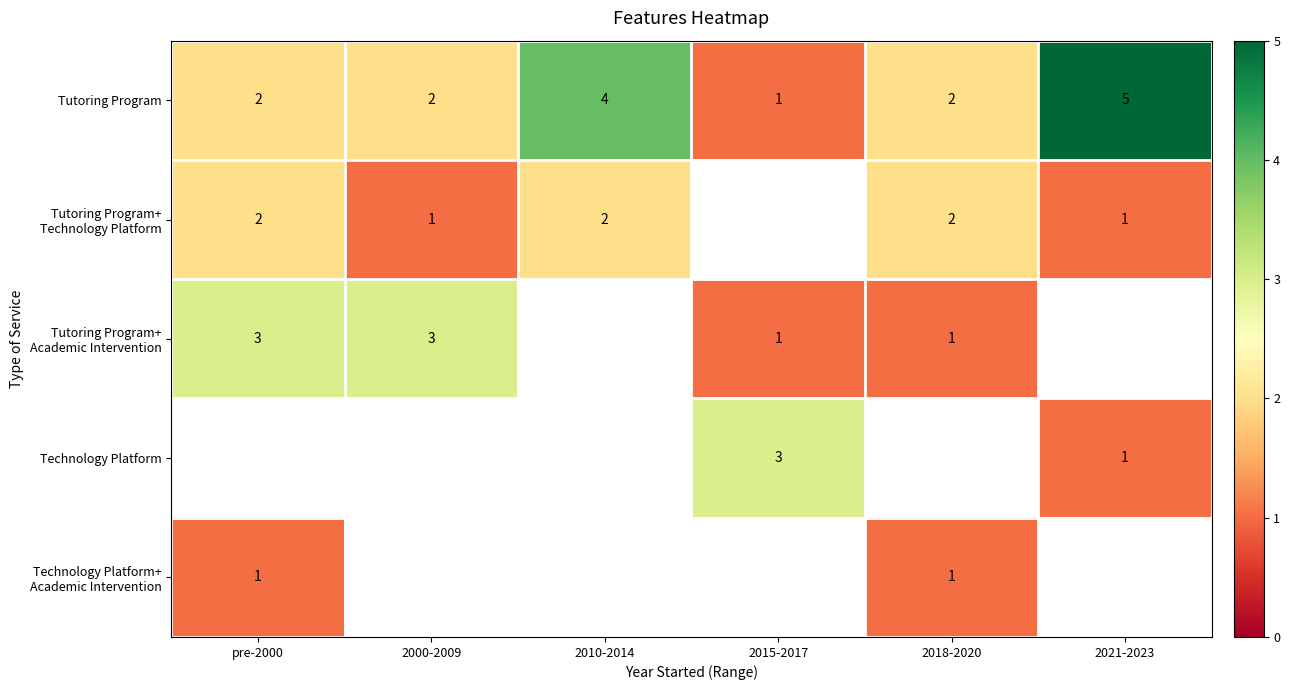

Is it true that Tutoring Program equals 1 at 2015-2017?

True